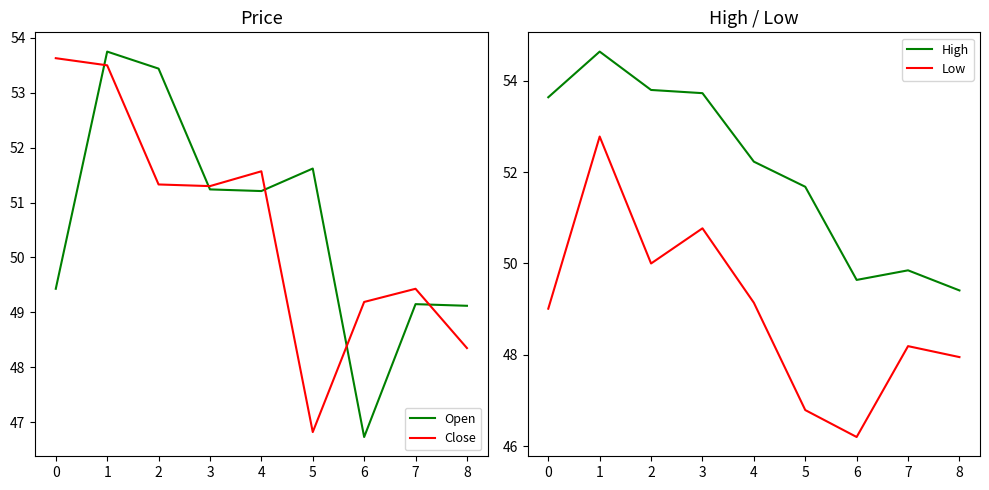

Count the number of categories in the chart.

9